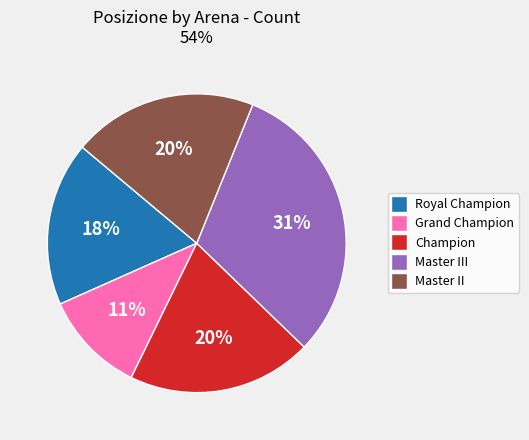

How many segments does this pie chart have?

5